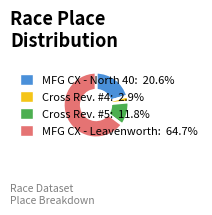

Is there any slice that represents more than half of the pie?

Yes